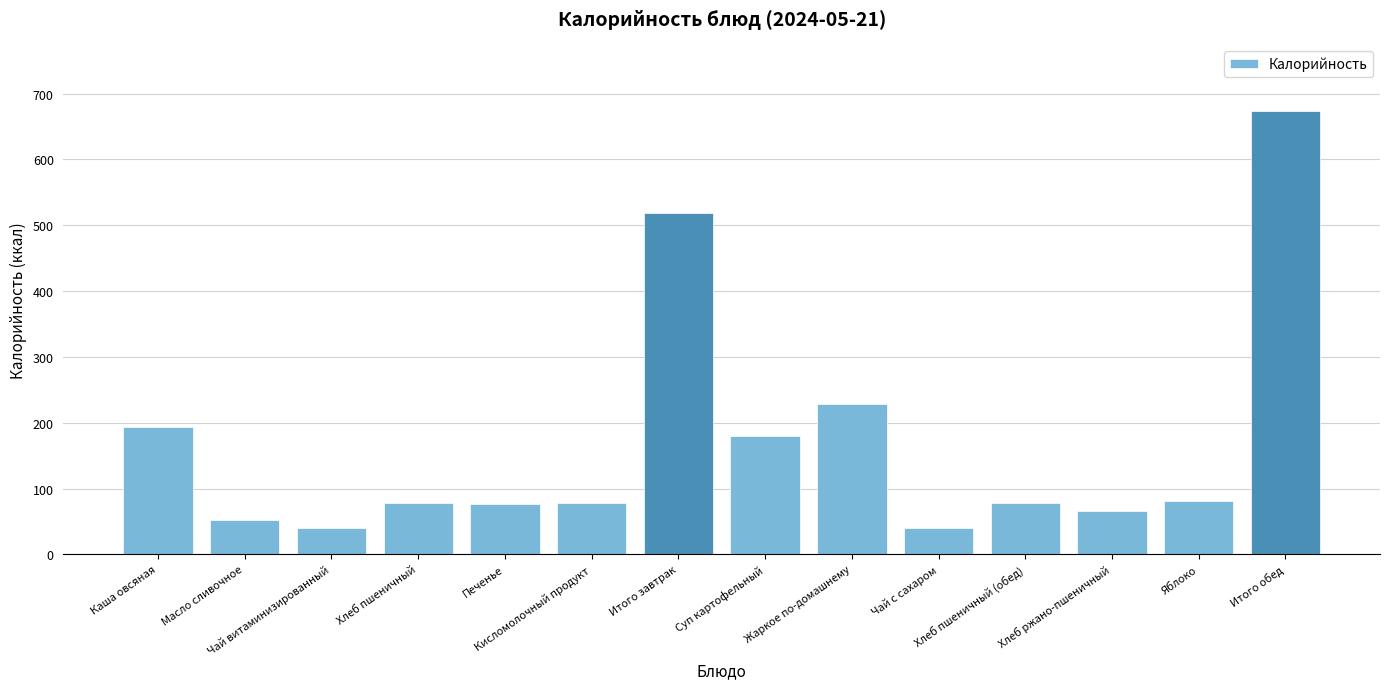

What is the maximum value shown in the chart?

673.6